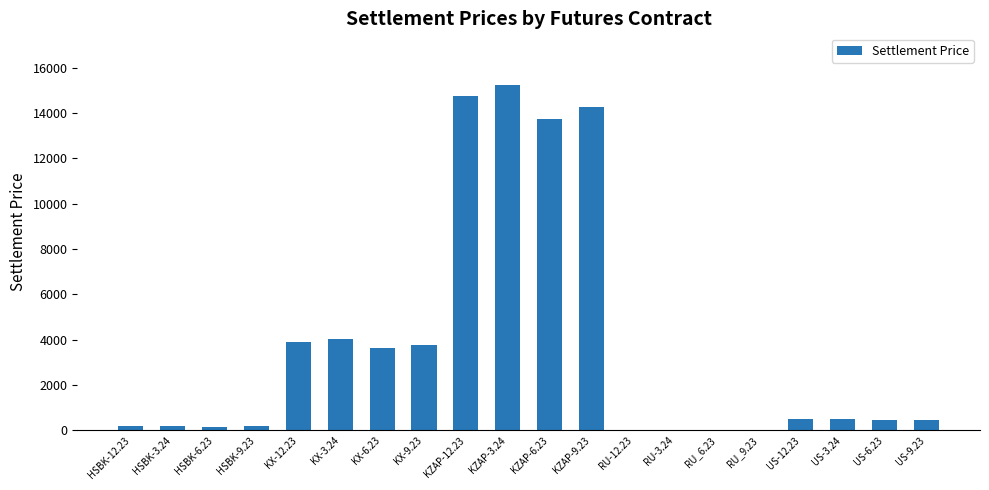

Which has a higher value, KZAP-9.23 or RU_6.23?

KZAP-9.23